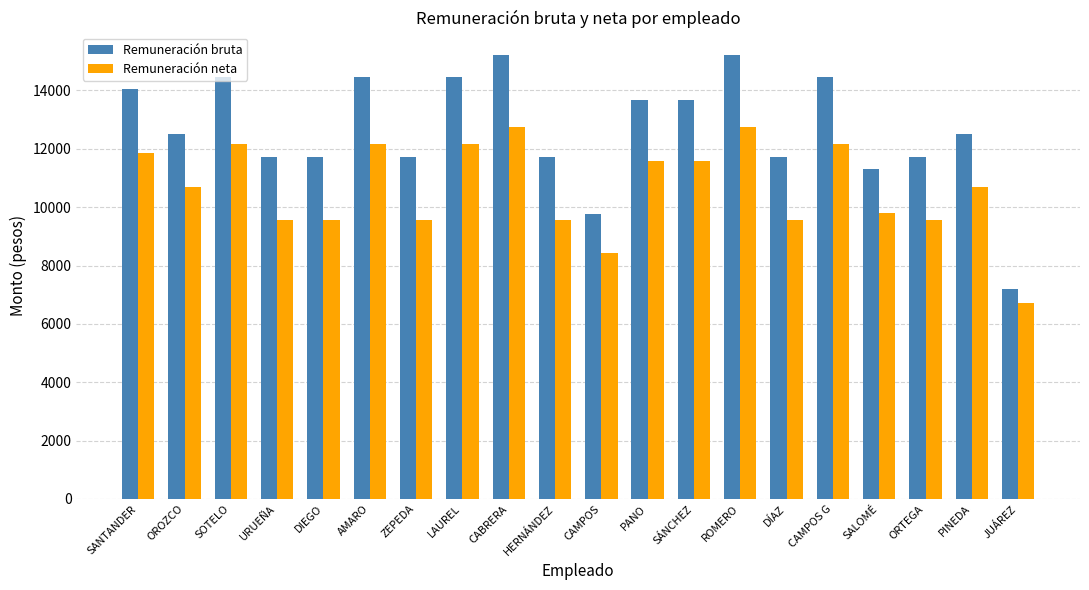

Rank the series at SANTANDER from highest to lowest value.

Remuneración bruta, Remuneración neta